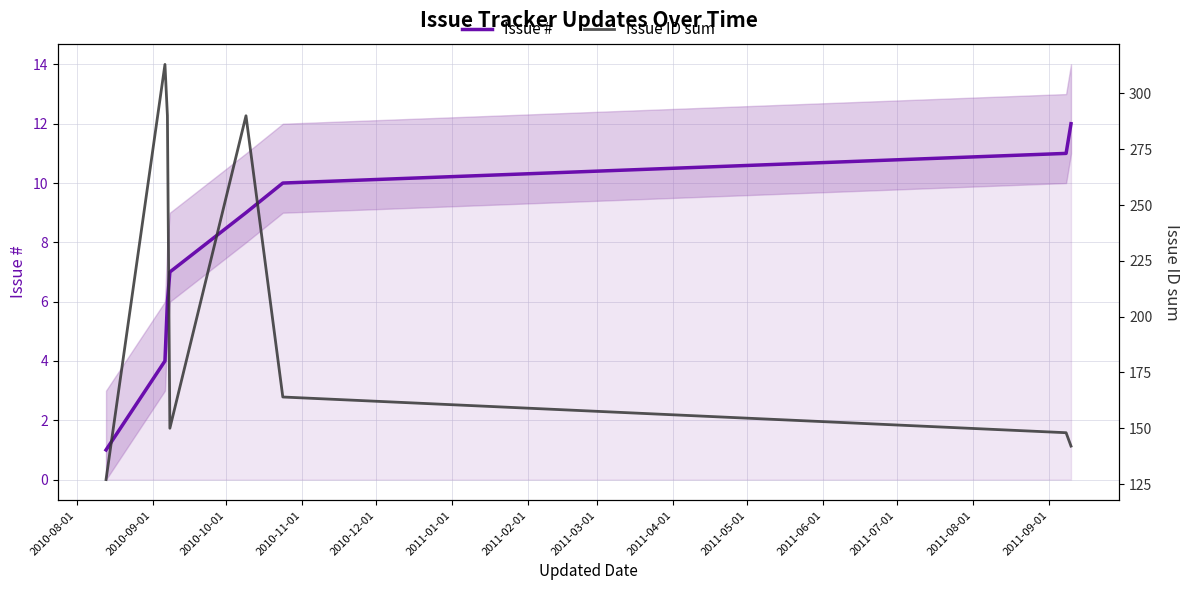

What is the sum of all Issue # values?

60